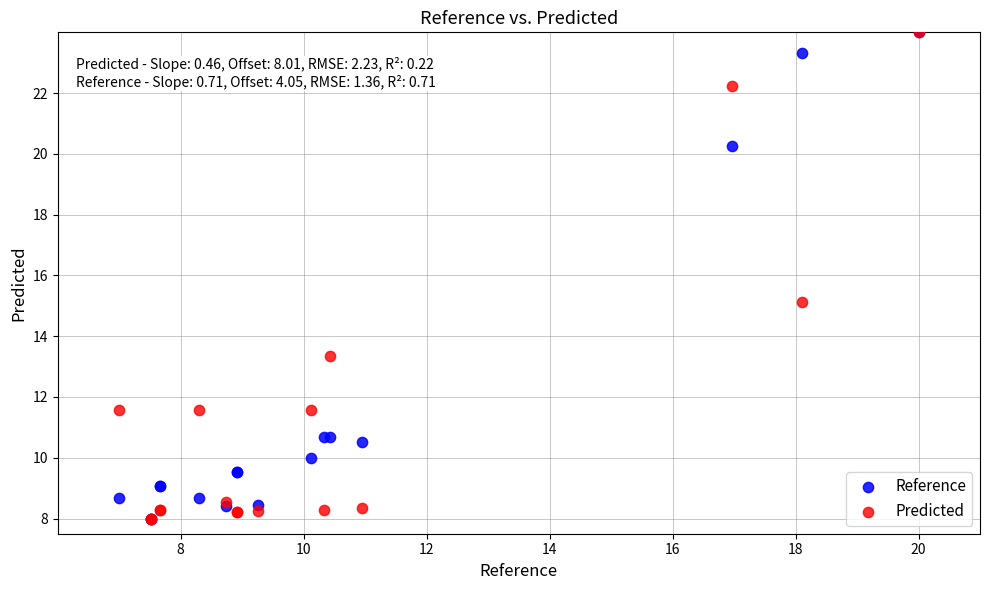

In the Predicted series, what Y value is closest to 16?

15.1